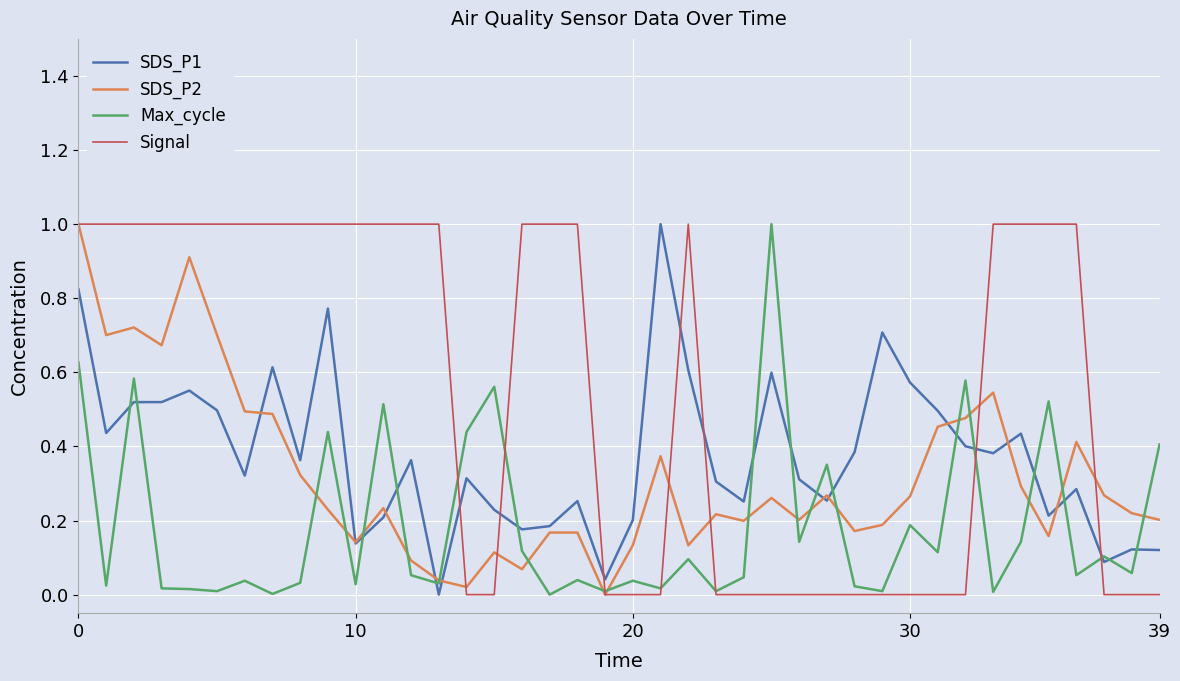

Which series has the largest total across all categories?

Signal